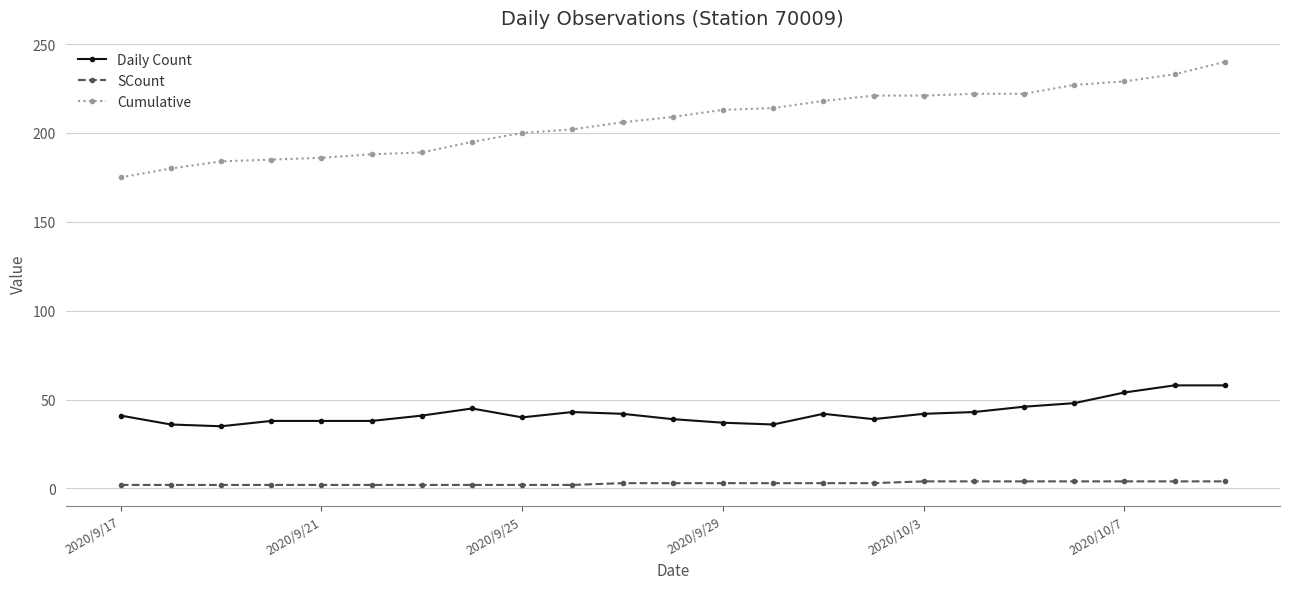

Rank the series by their maximum value, from lowest to highest.

SCount, Daily Count, Cumulative